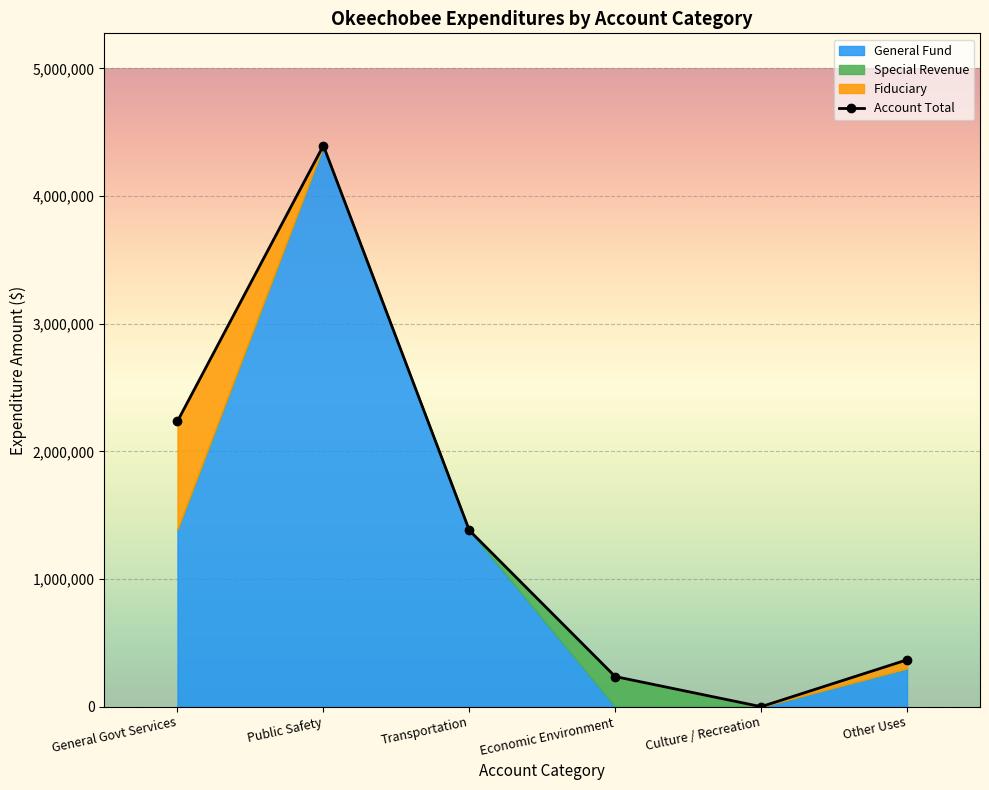

How many data points does each series have?

6